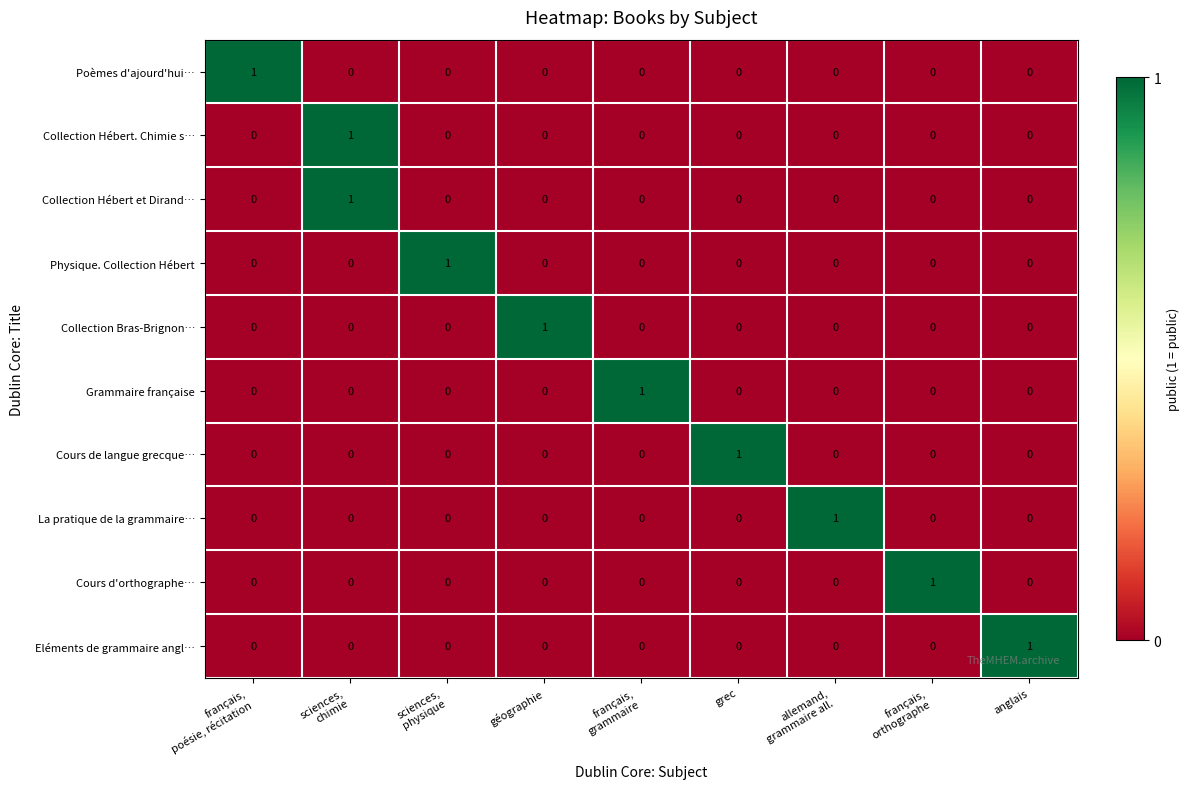

Is it true that La pratique de la grammaire… equals 0 at grec?

True